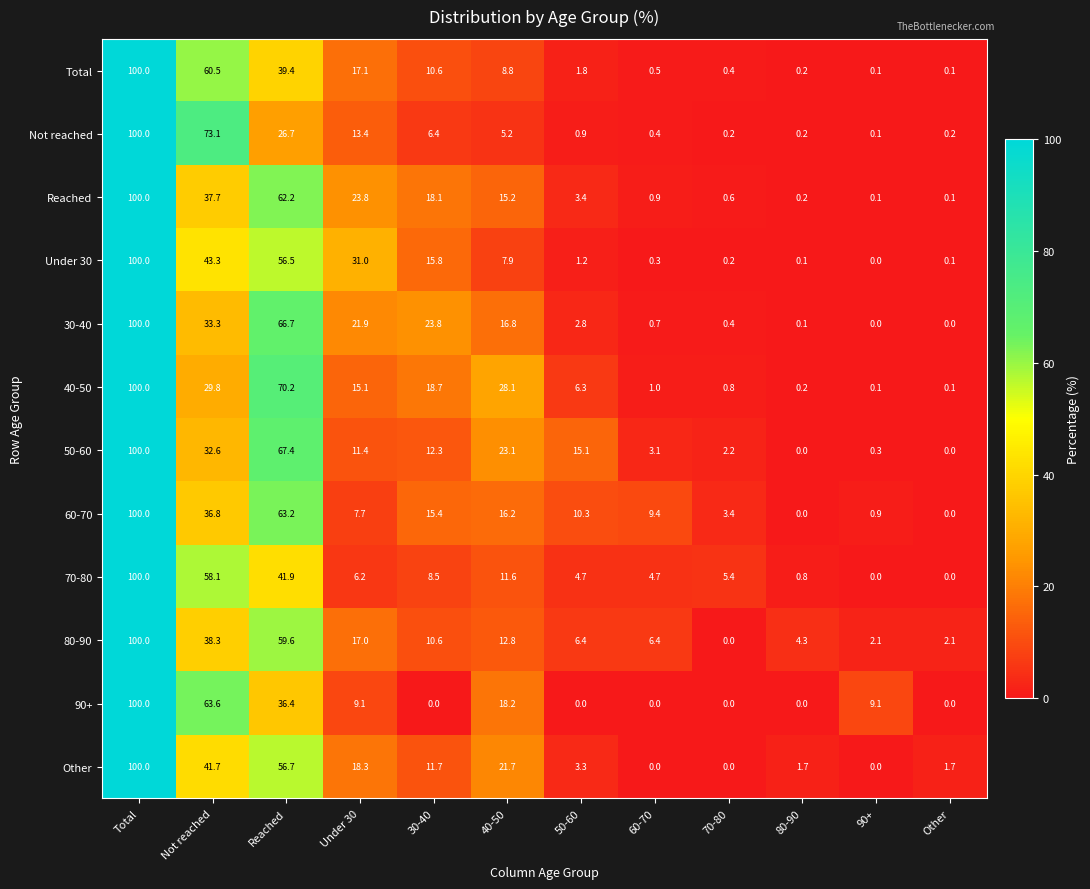

How many distinct data groups are displayed?

12